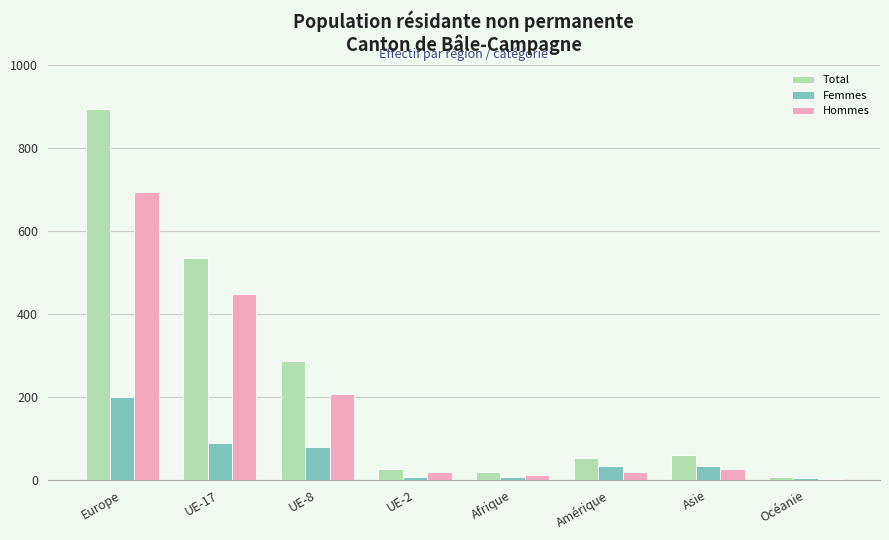

How many bars are there in total?

24